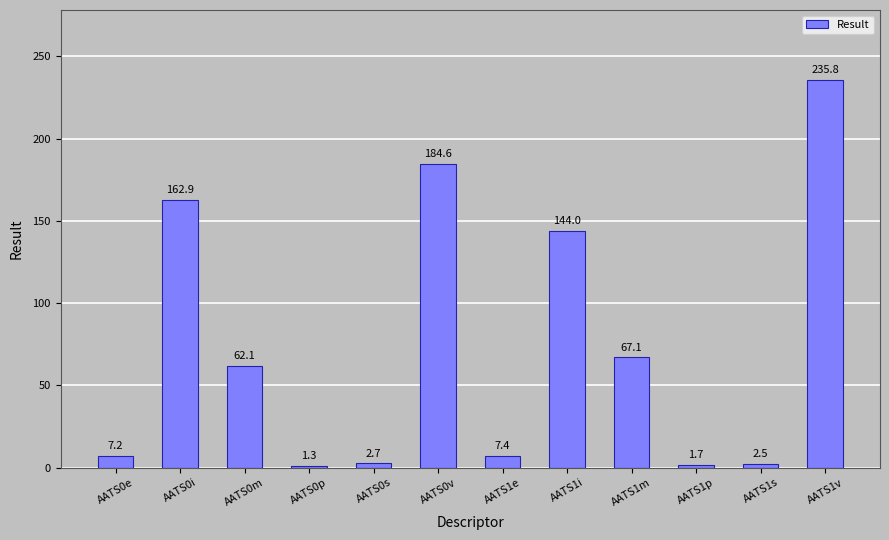

List the labels in order of value, smallest first.

AATS0p, AATS1p, AATS1s, AATS0s, AATS0e, AATS1e, AATS0m, AATS1m, AATS1i, AATS0i, AATS0v, AATS1v